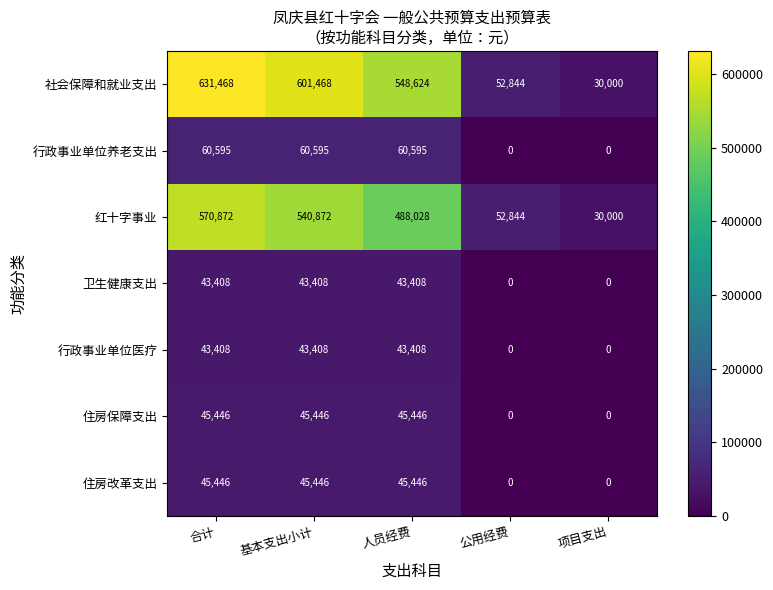

What is the maximum value shown in the chart?

631468